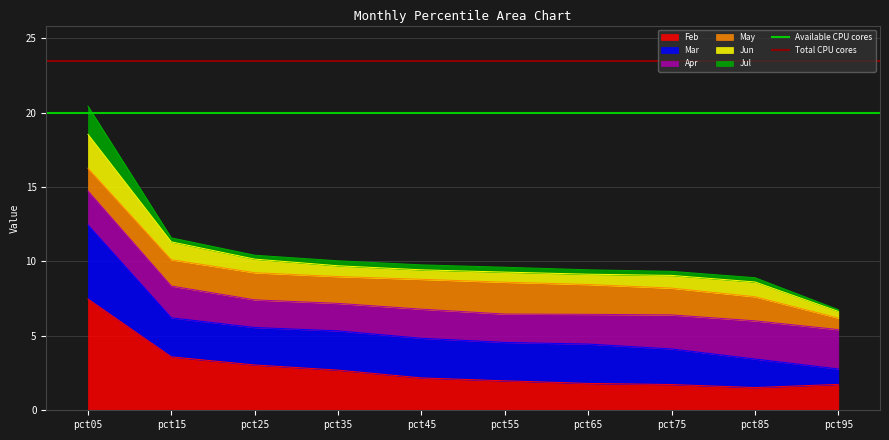

Which category has the highest value in the Total CPU cores series?

pct05